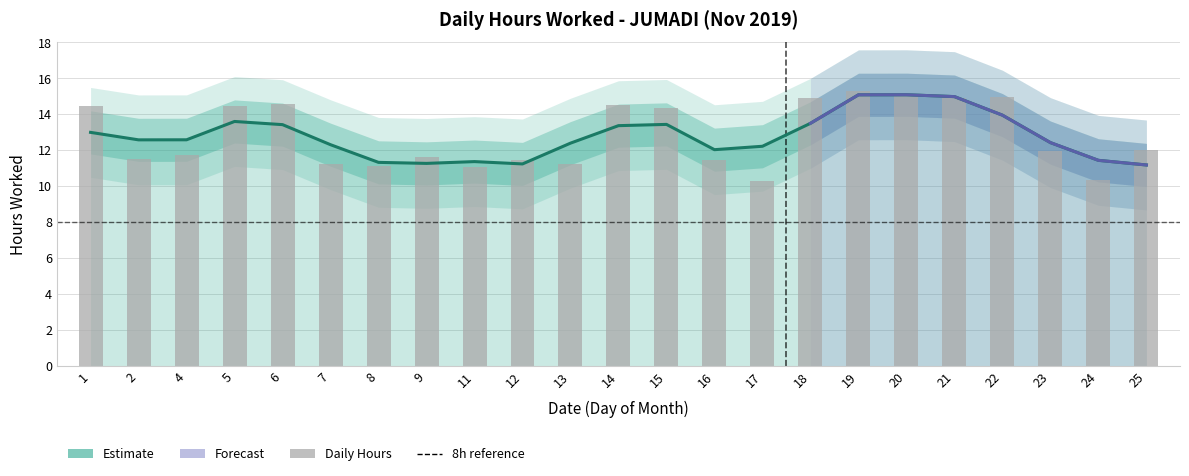

Count the number of values greater than 11.

21